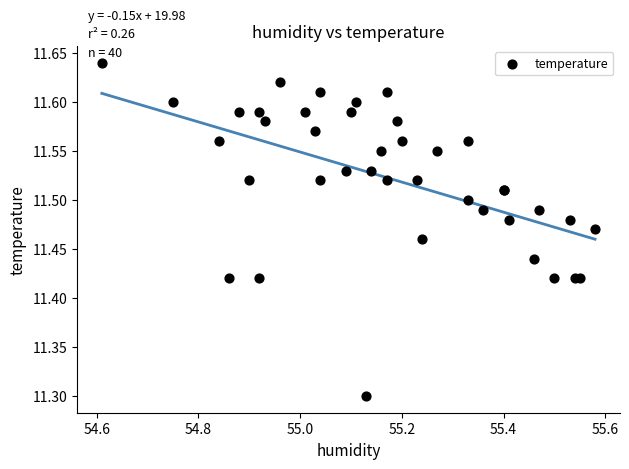

What Y value in the scatter plot is closest to 11?

11.3